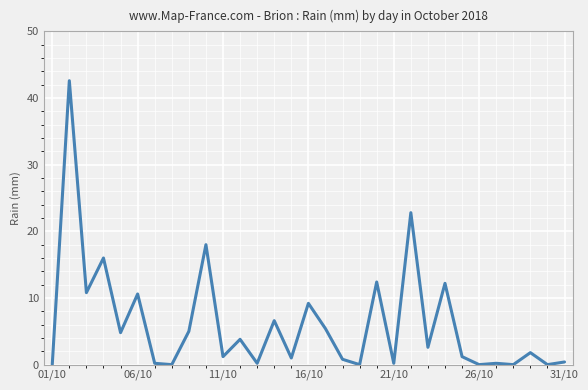

What is the greatest value displayed?

42.6